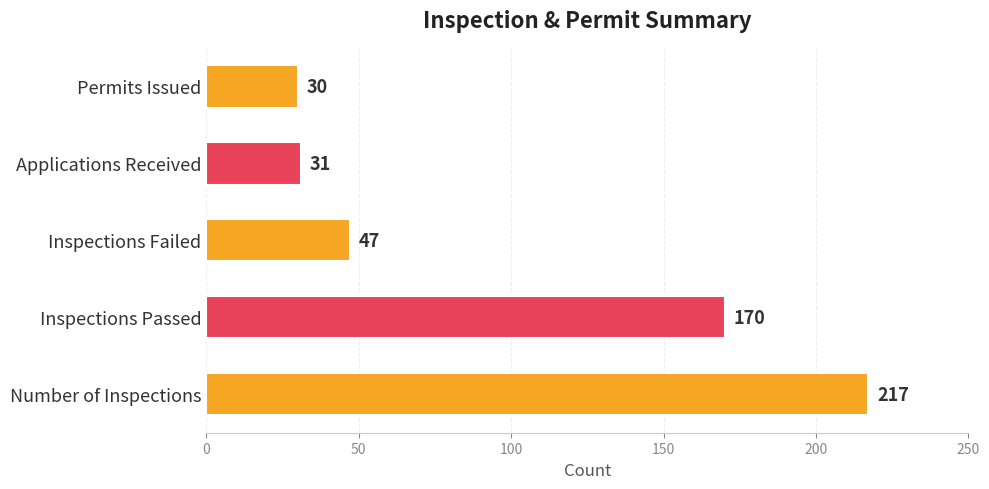

What is the difference between the maximum and minimum values?

187